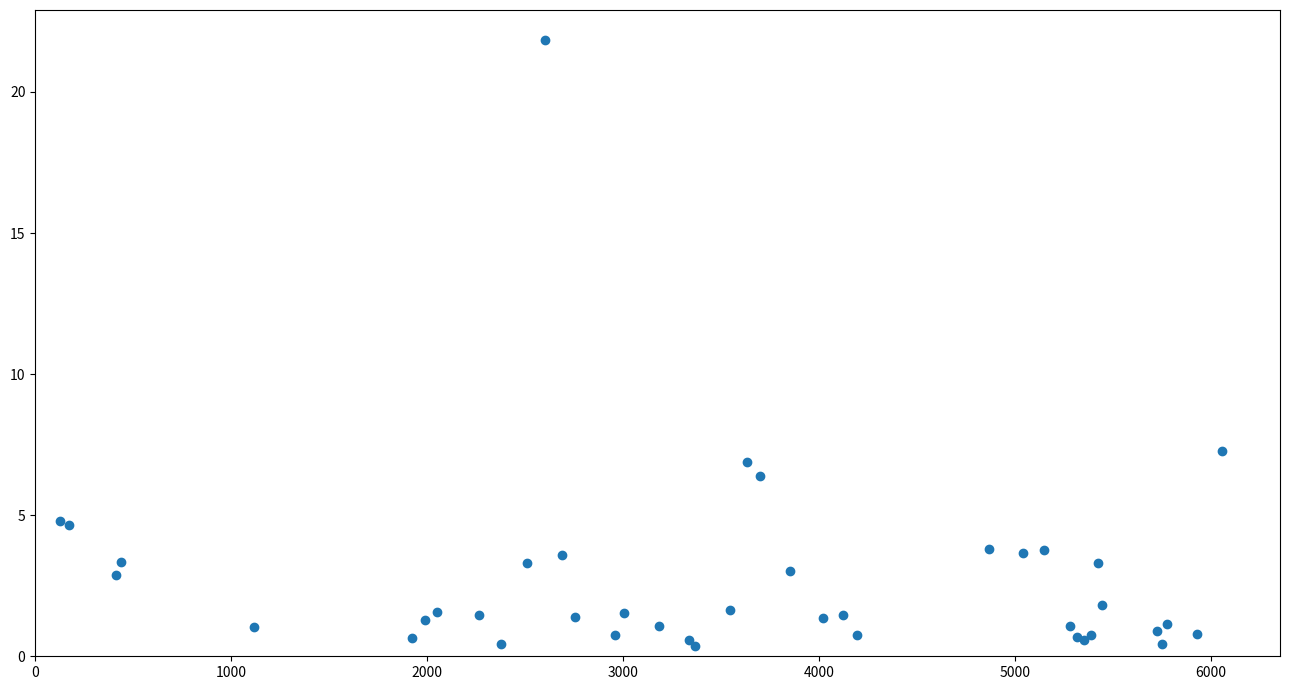

What Y value in the scatter plot is closest to 11?

7.3